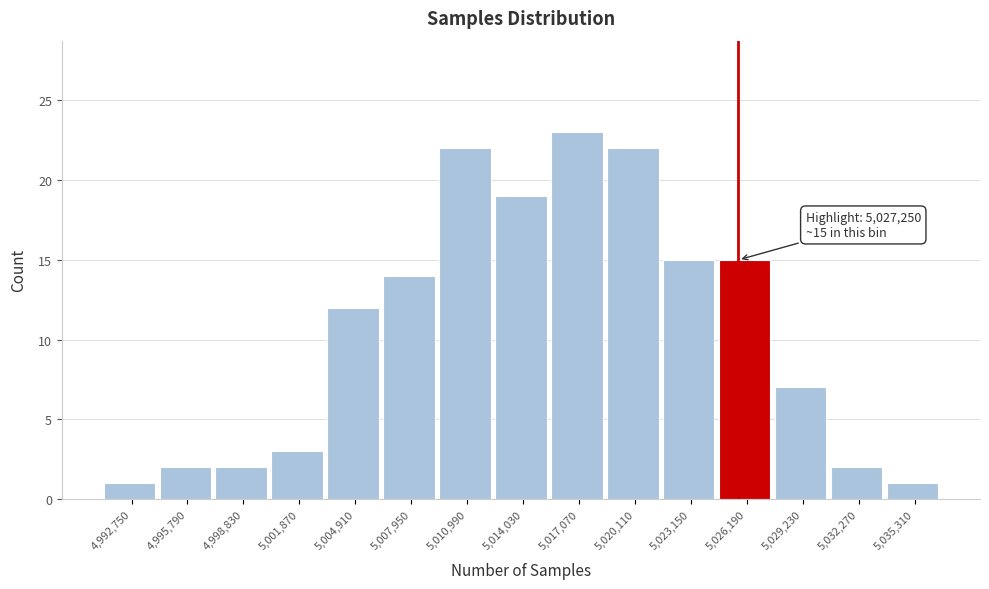

Reading right to left, list all the values displayed in this chart.

1	2	7	15	15	22	23	19	22	14	12	3	2	2	1